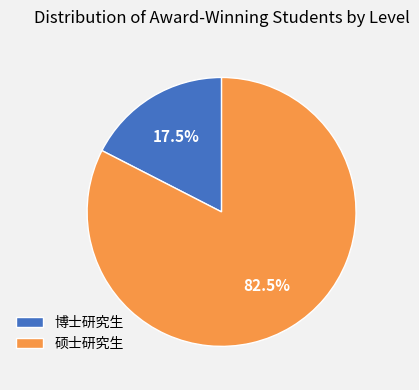

How many slices are in this pie chart?

2